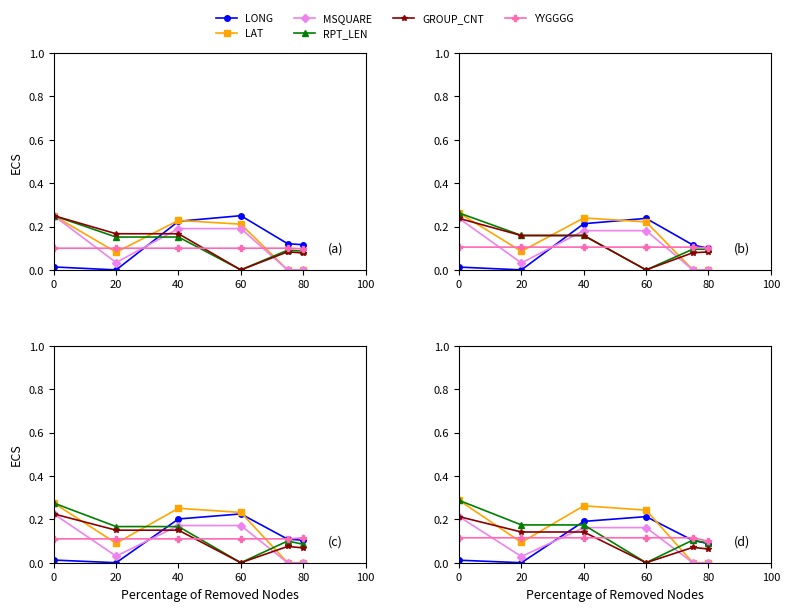

The value of GROUP_CNT at 20 is 0.1. True or false?

False